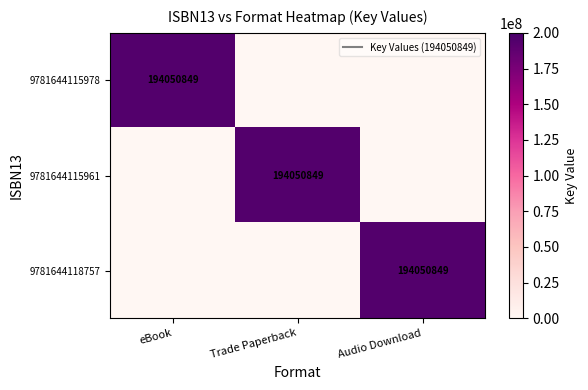

Where is 9781644115978 nearest to the value 97025424?

Trade Paperback